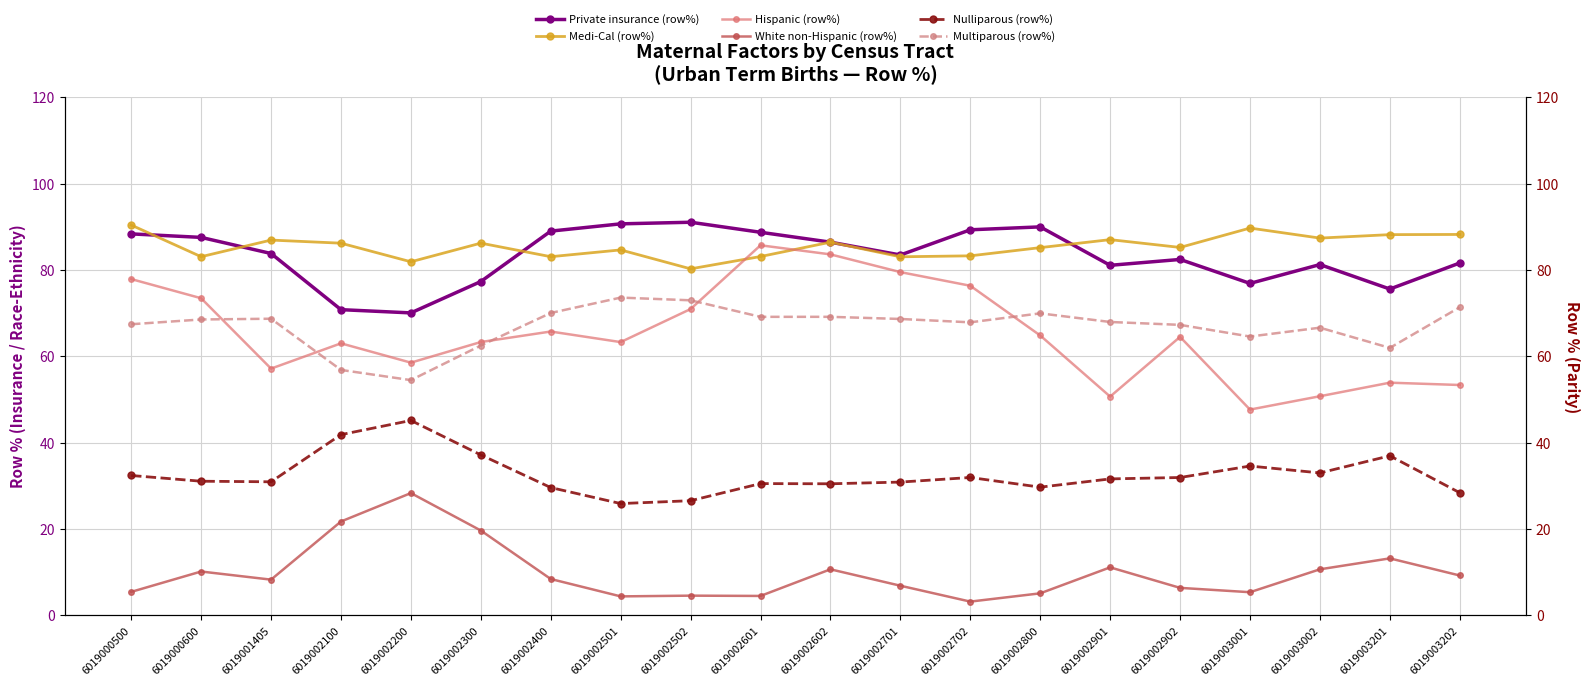

Rank the categories by Multiparous (row%) value from highest to lowest.

6019002501, 6019002502, 6019003202, 6019002400, 6019002800, 6019002602, 6019002601, 6019001405, 6019002701, 6019000600, 6019002901, 6019002702, 6019000500, 6019002902, 6019003002, 6019003001, 6019002300, 6019003201, 6019002100, 6019002200